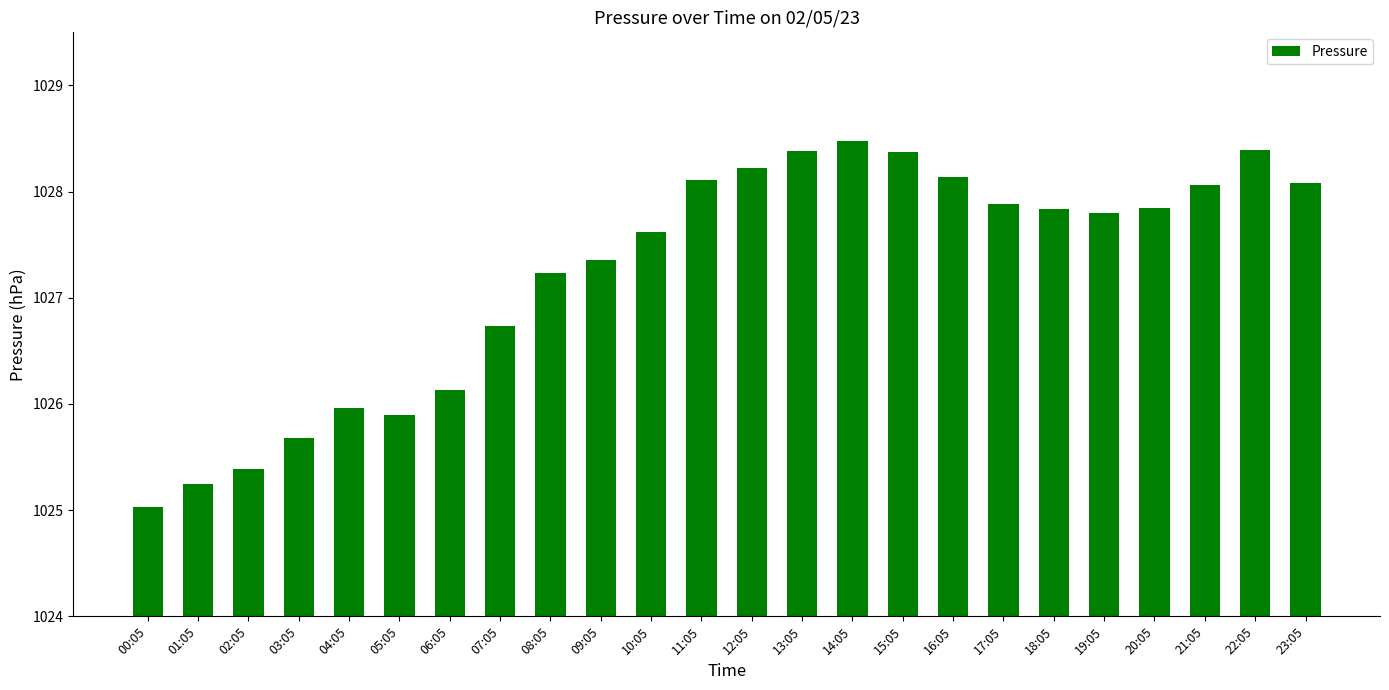

Count the number of categories in the chart.

24